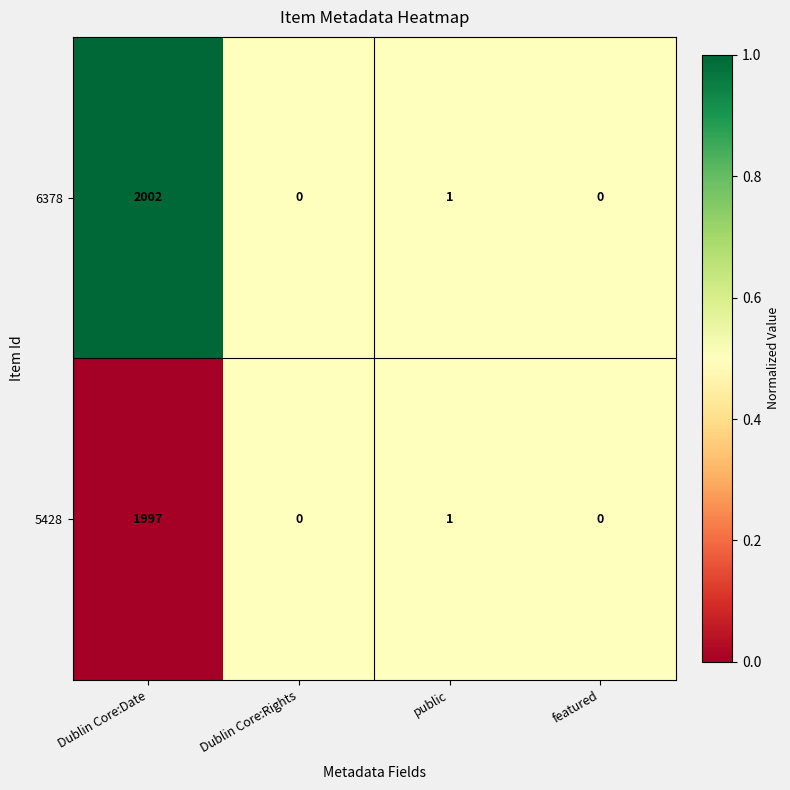

The 6378 series shows 2002 at Dublin Core:Date. True or false?

True